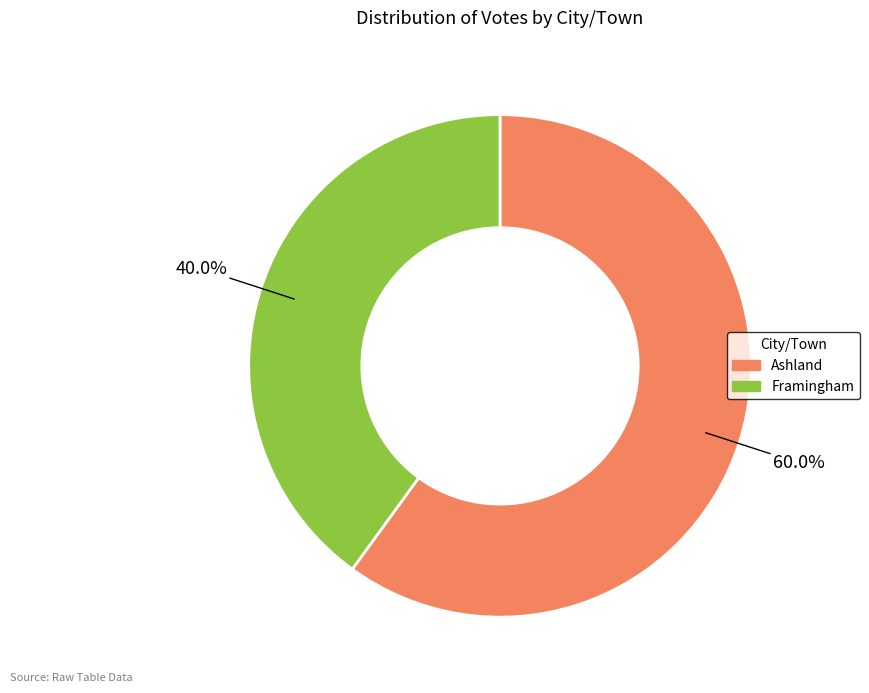

Combined, what portion of the pie is Framingham and Ashland?

100.0%